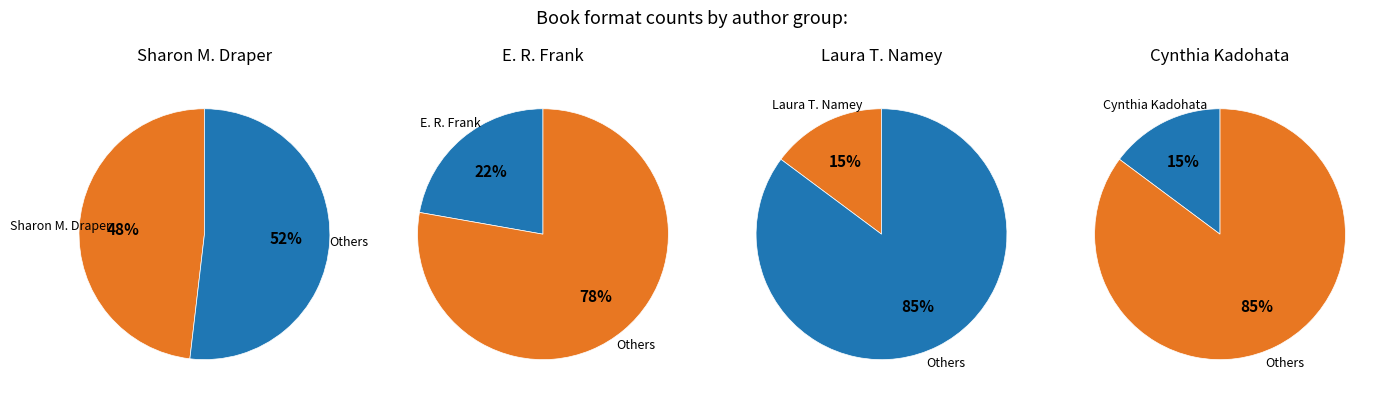

Combined, do E. R. Frank (18298712) and Cynthia Kadohata (19010675) account for over 50%?

No